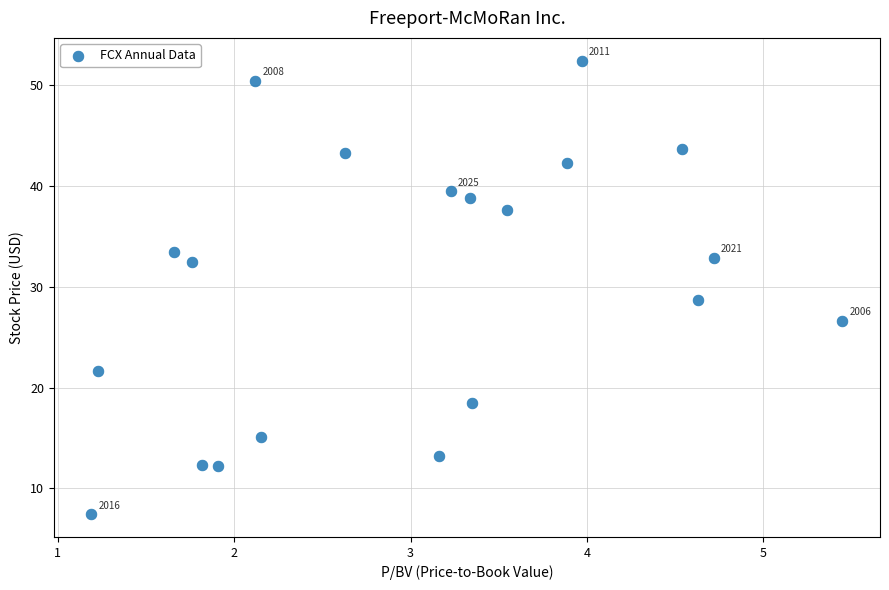

What is the range of Y values (max minus min)?

45.0